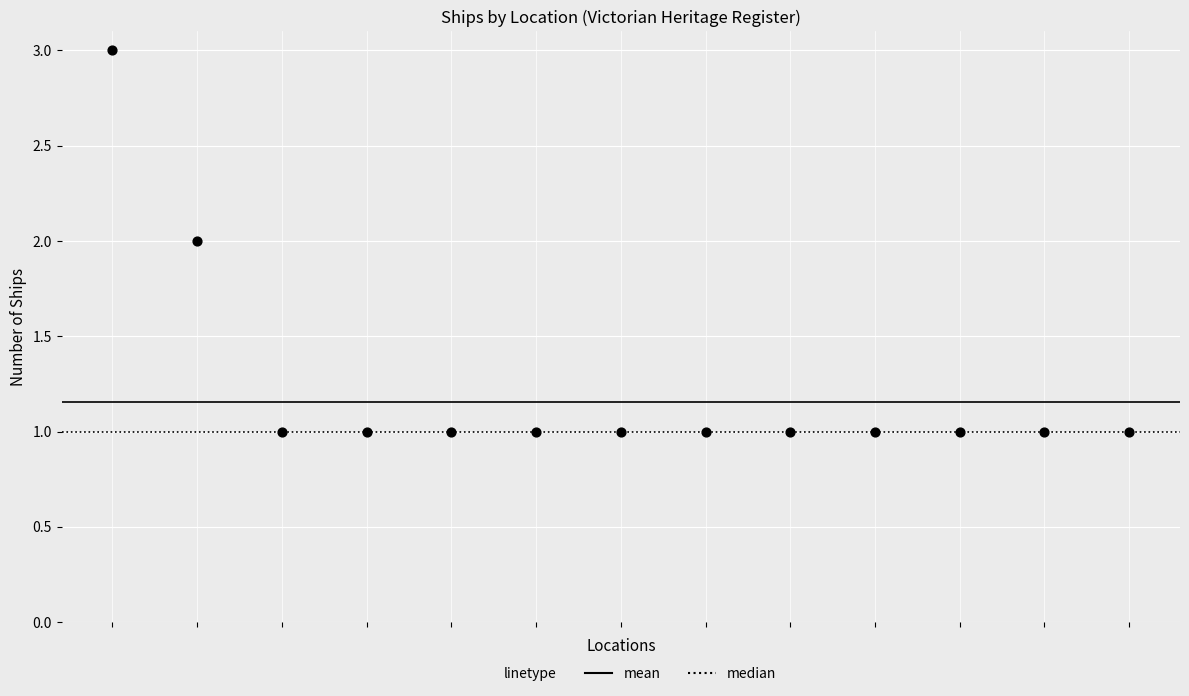

Count the number of points in this scatter plot.

13